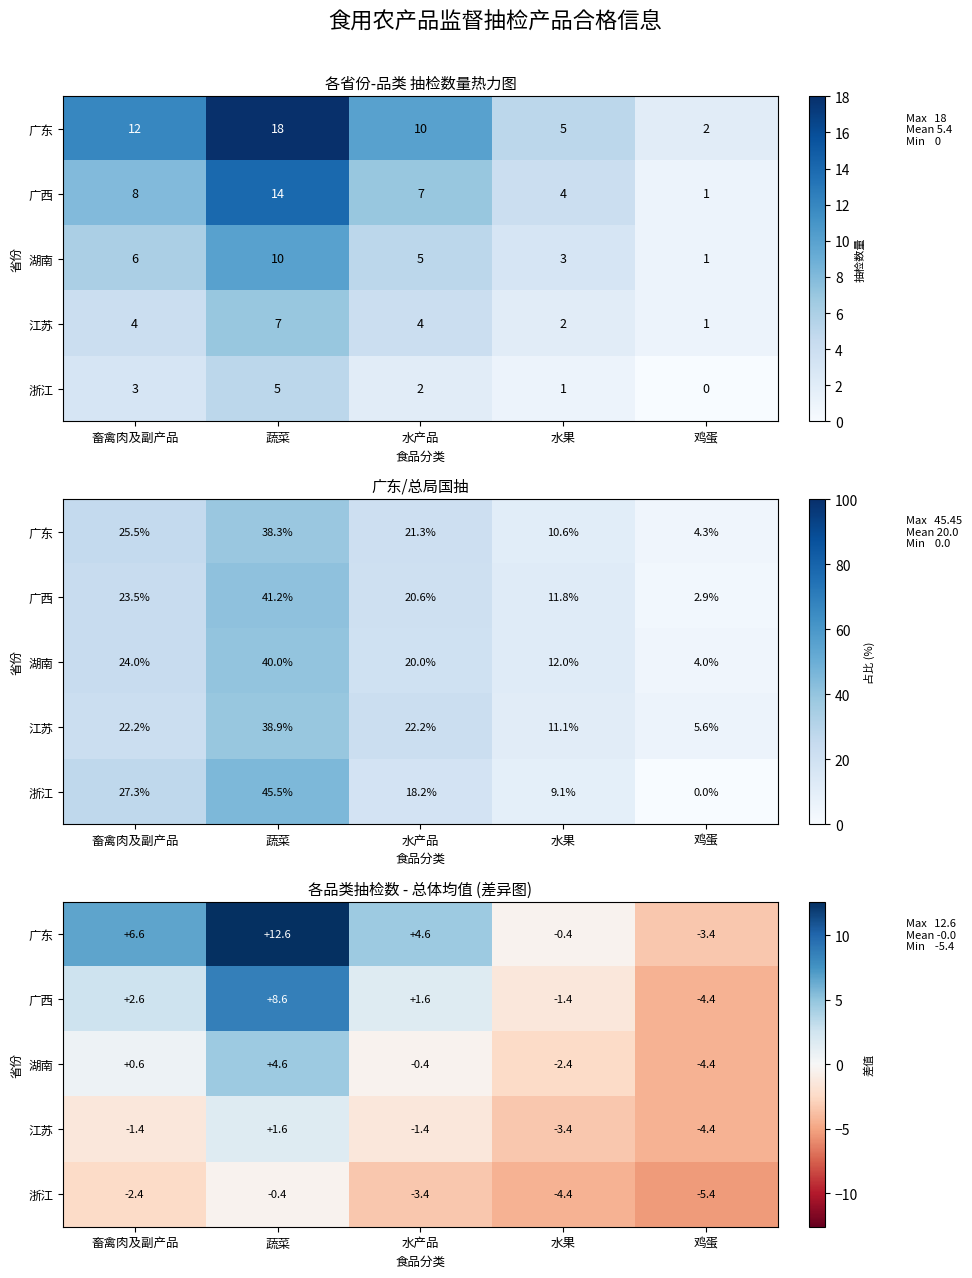

Between 畜禽肉及副产品 and 蔬菜, which is larger?

蔬菜